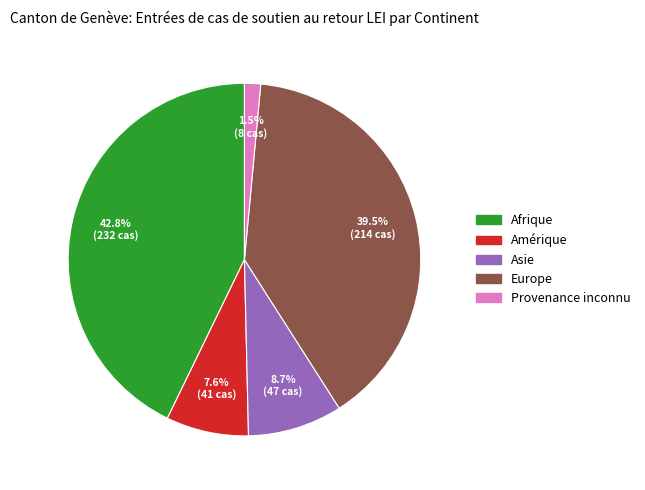

Does Europe account for over 50% of the chart?

No